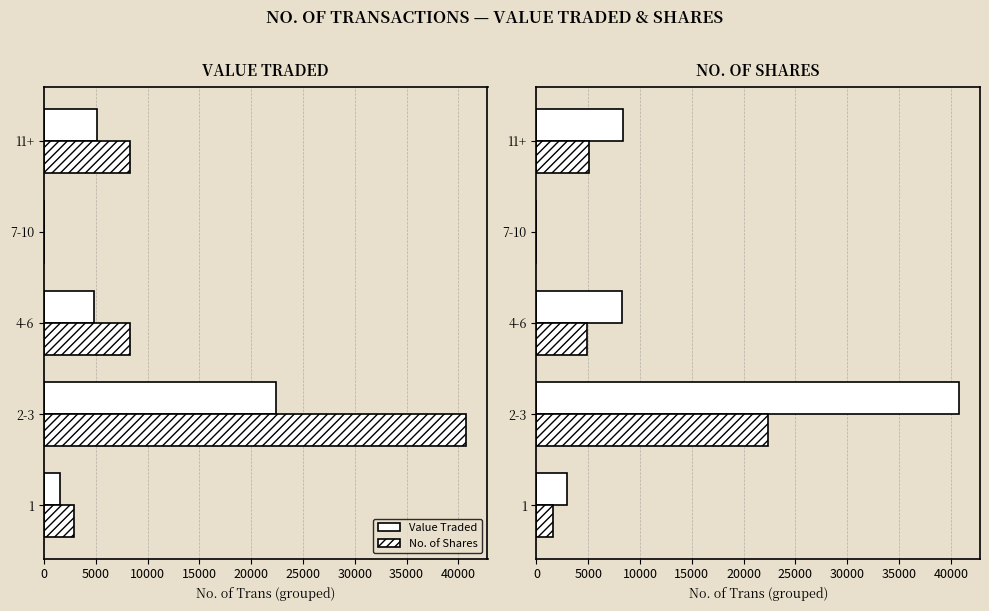

At how many categories does at least one series exceed 217?

4